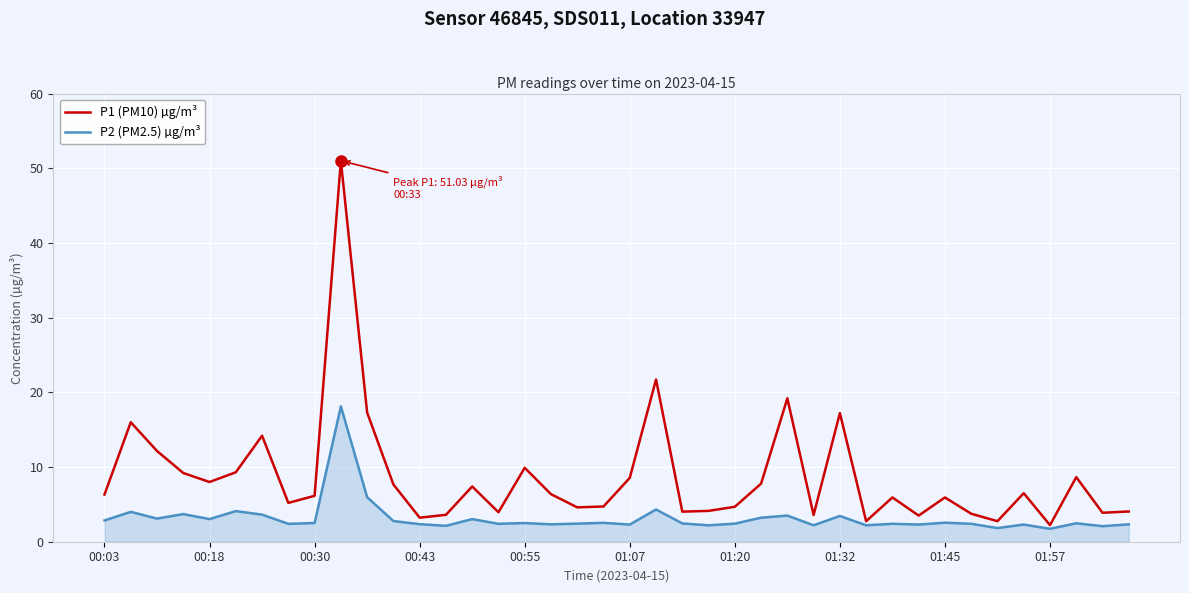

Rank the series by their average value, from highest to lowest.

P1 (PM10) µg/m³, P2 (PM2.5) µg/m³